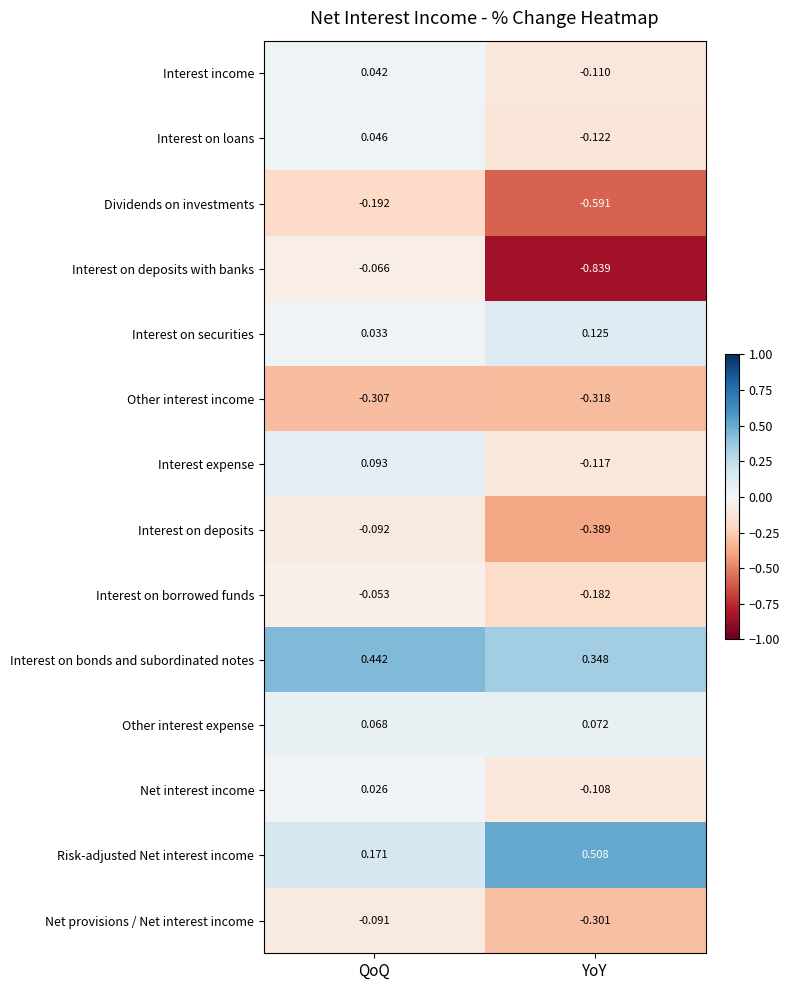

What is the difference between the highest and lowest values at YoY?

1.3